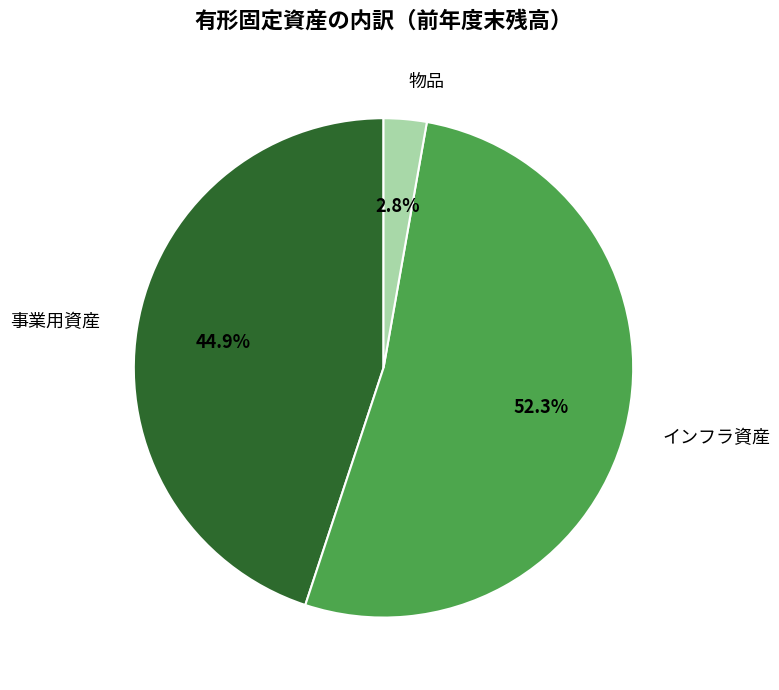

What is the smallest slice in the pie chart?

物品